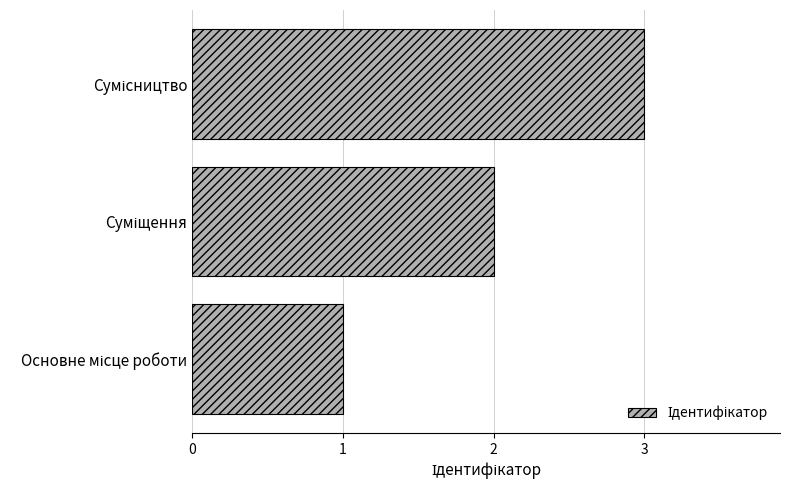

How many bars are there in total?

3